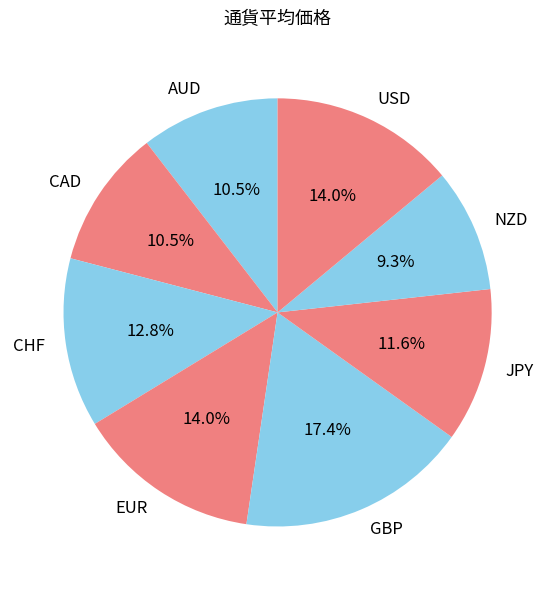

Between CAD and GBP, which is larger?

GBP